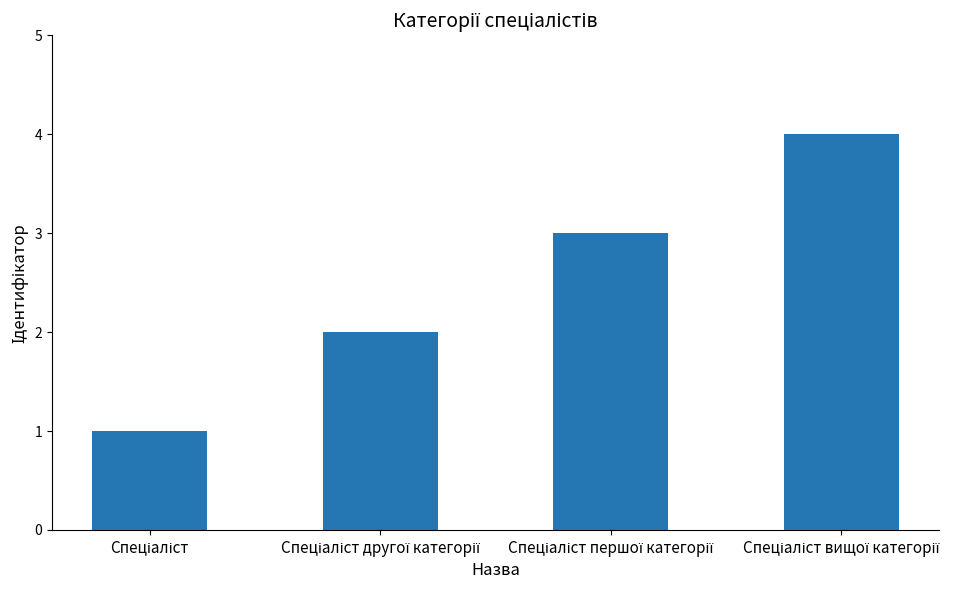

What is the minimum value shown in the chart?

1